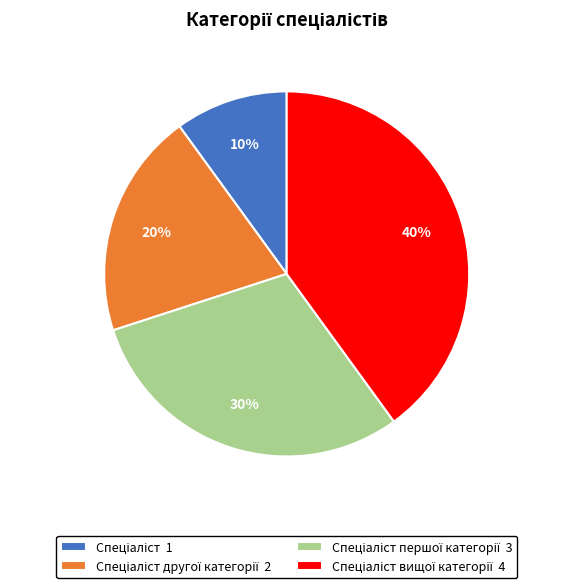

To the nearest percent, what is the average slice percentage?

25%